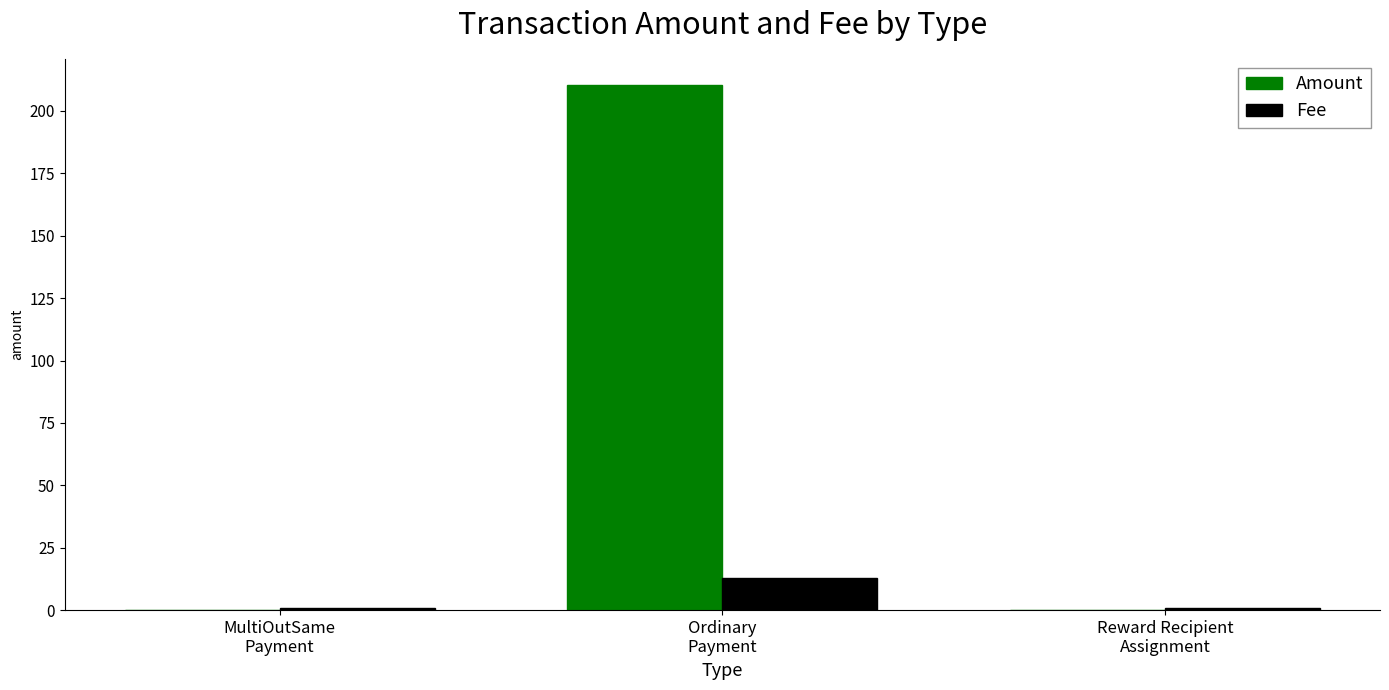

How many groups of bars are there?

3